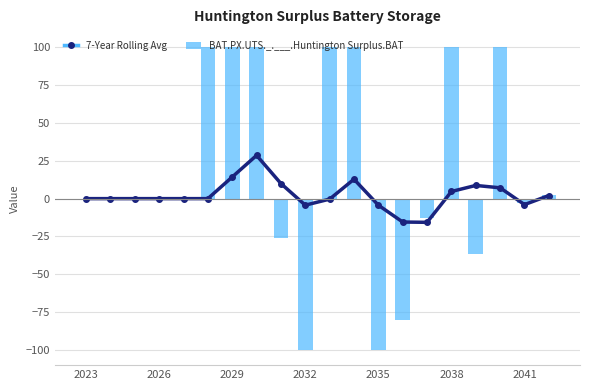

What is the lowest value of the 7-Year Rolling Avg series?

-15.7